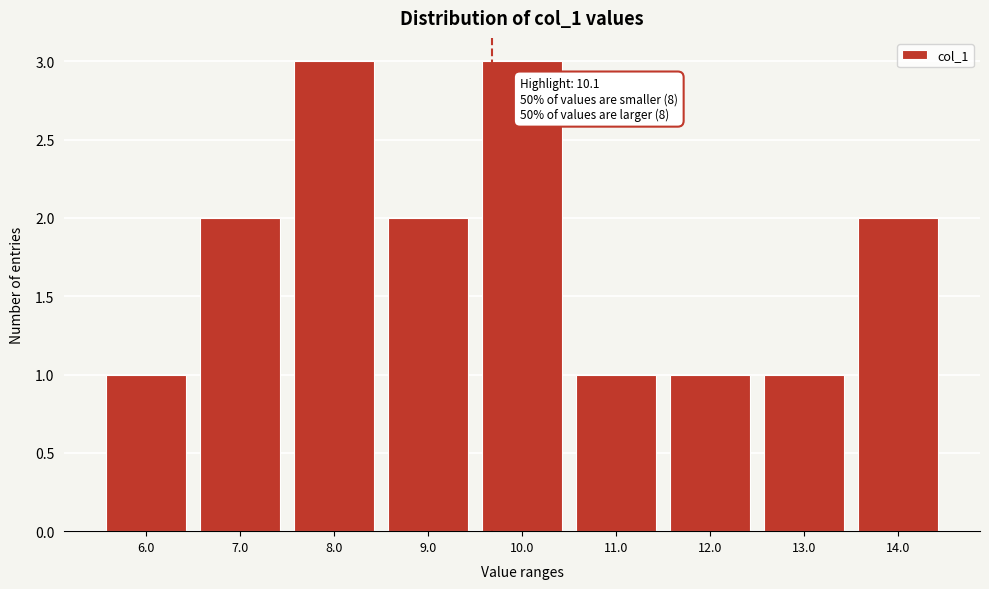

Reading left to right, list all the values displayed in this chart.

6.0=1	7.0=2	8.0=3	9.0=2	10.0=3	11.0=1	12.0=1	13.0=1	14.0=2